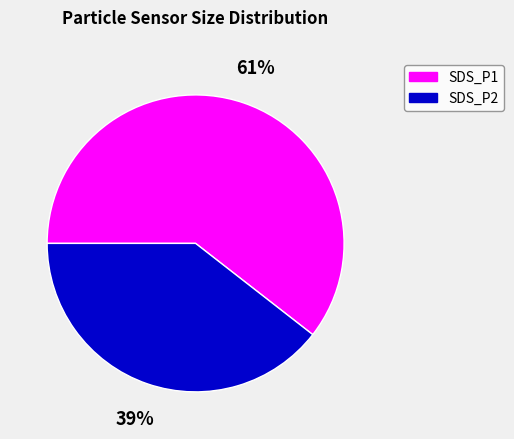

How many segments does this pie chart have?

2